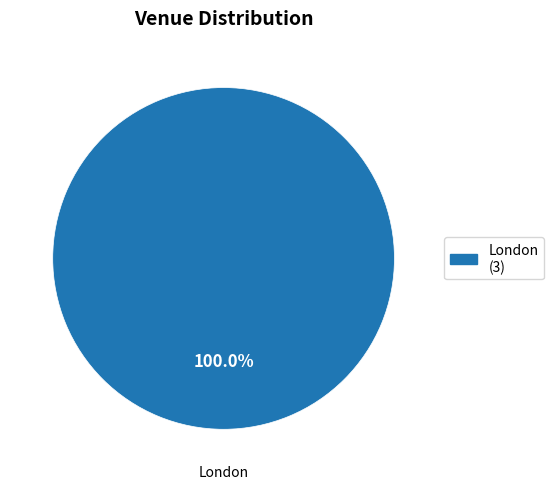

Does London represent more than half of the total?

Yes